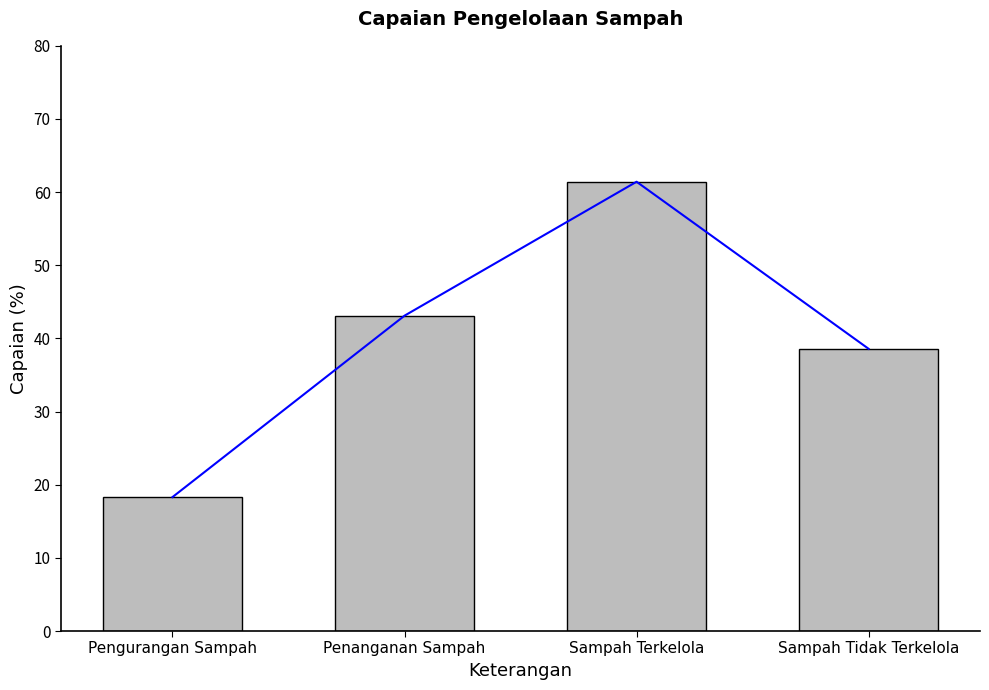

Where does the data first go above 43?

Penanganan Sampah